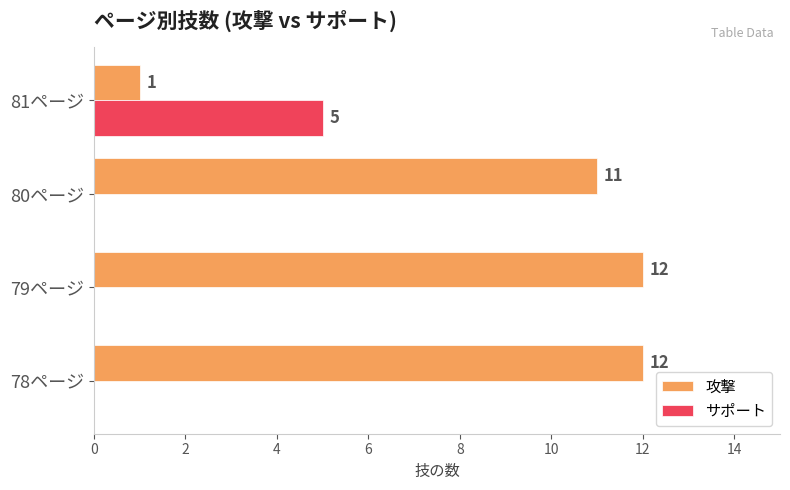

The value of 攻撃 at 81ページ is 1. True or false?

True